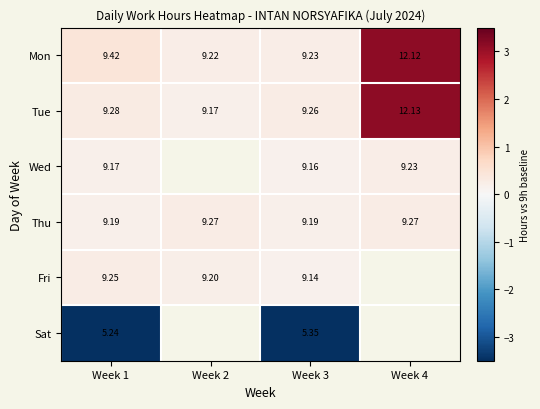

Is the value of Mon at Week 1 greater than the value of Sat at Week 3?

Yes